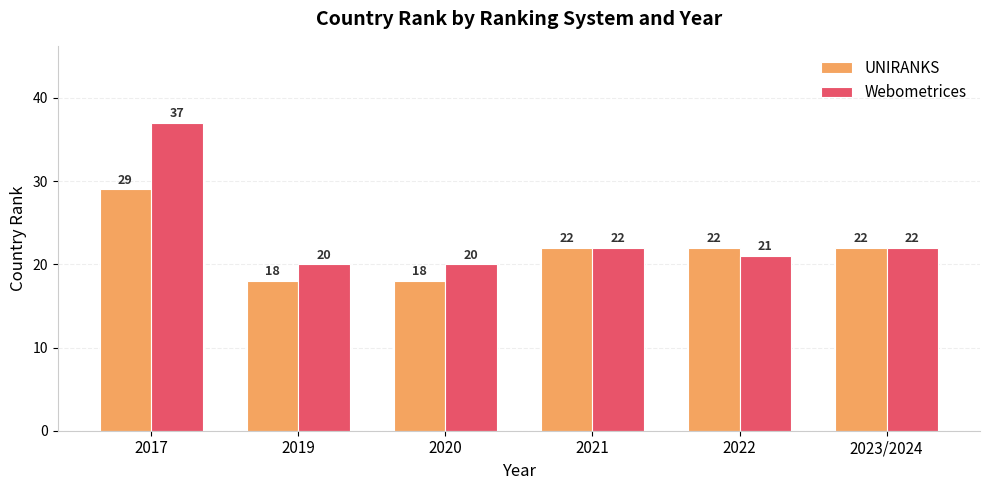

At how many categories does at least one series exceed 18?

6